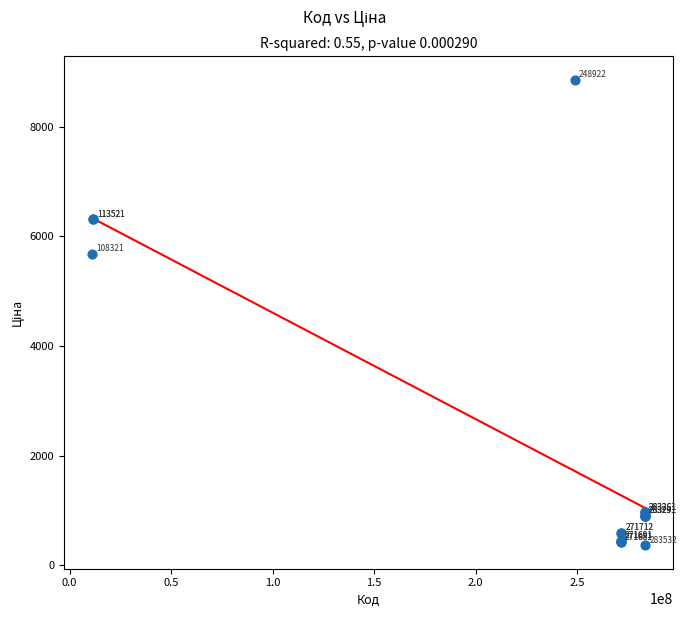

What Y value in the scatter plot is closest to 4608?

5673.8